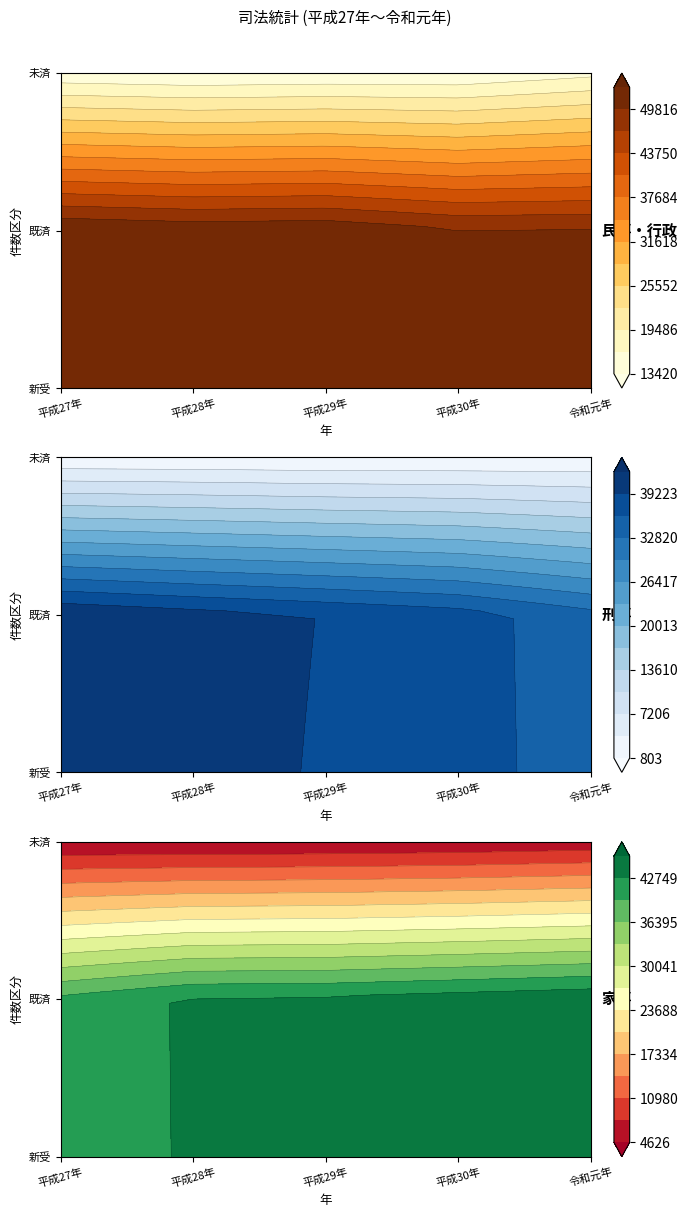

The value of 刑事 未済 at 平成30年 is 1279. True or false?

False